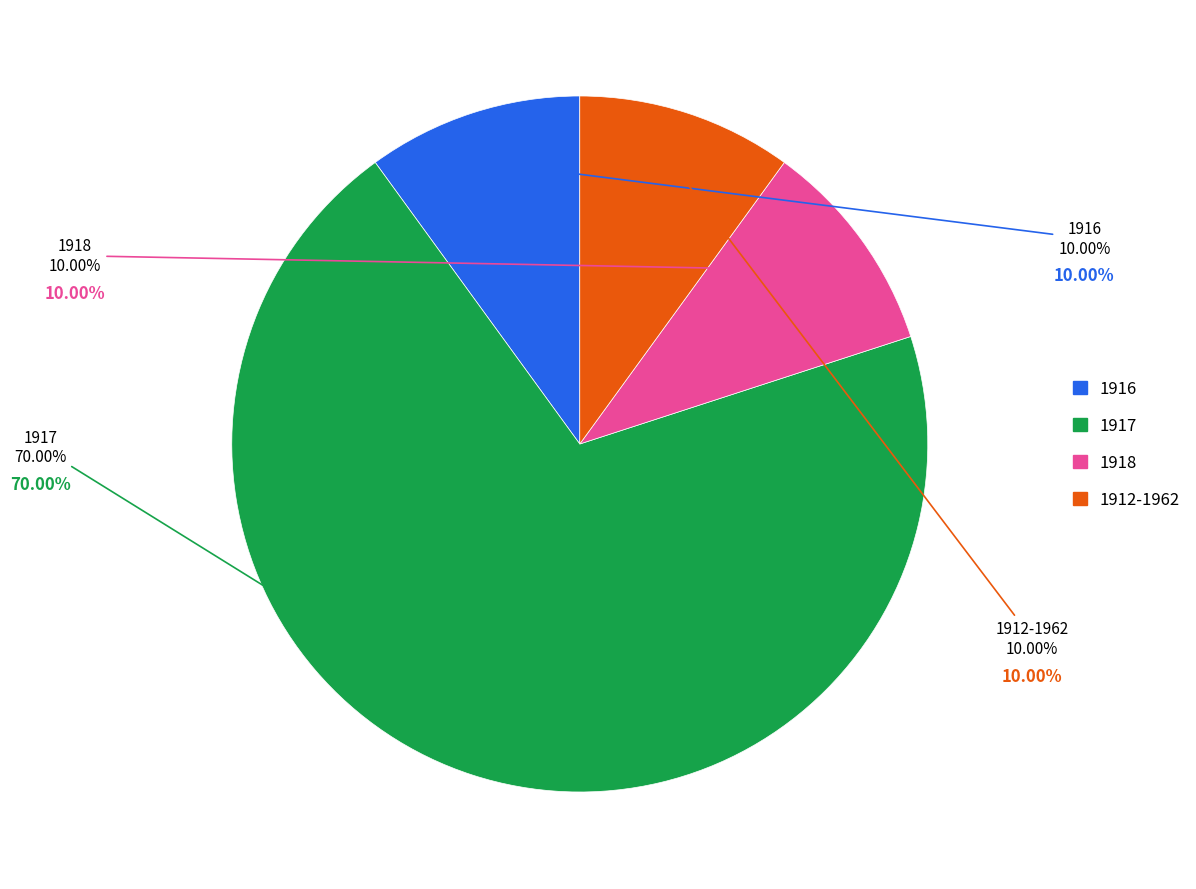

Is there a majority slice in this chart?

Yes